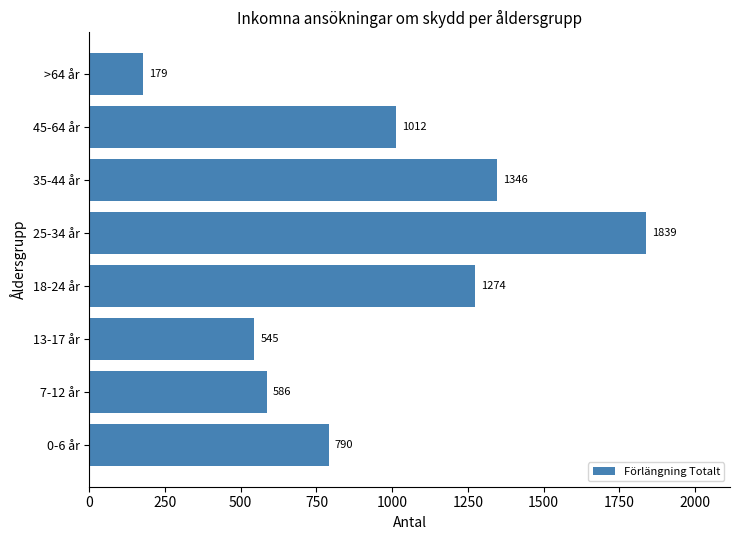

How many bars are there in total?

8